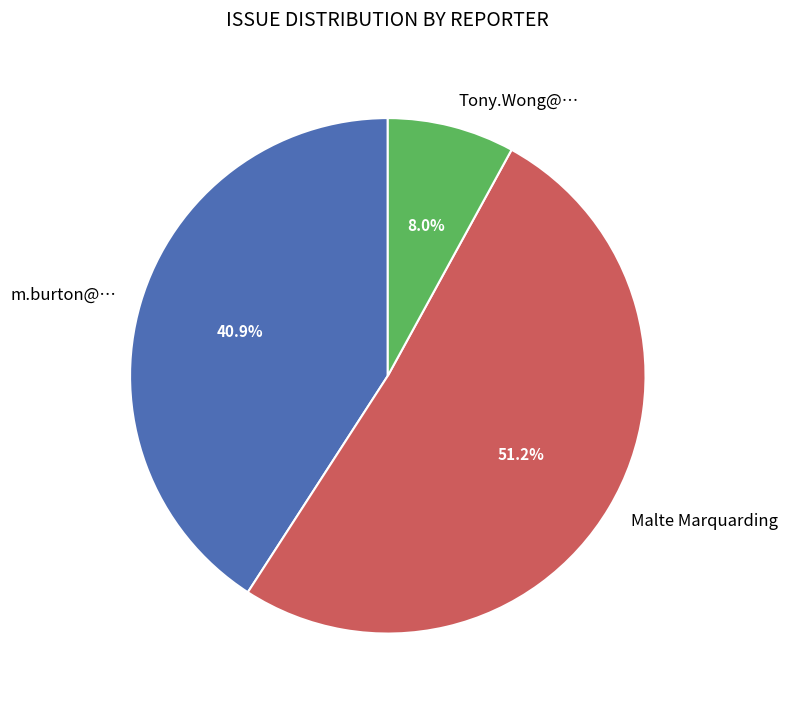

Approximately how many times larger is the value at Tony.Wong@… compared to m.burton@…?

0.2